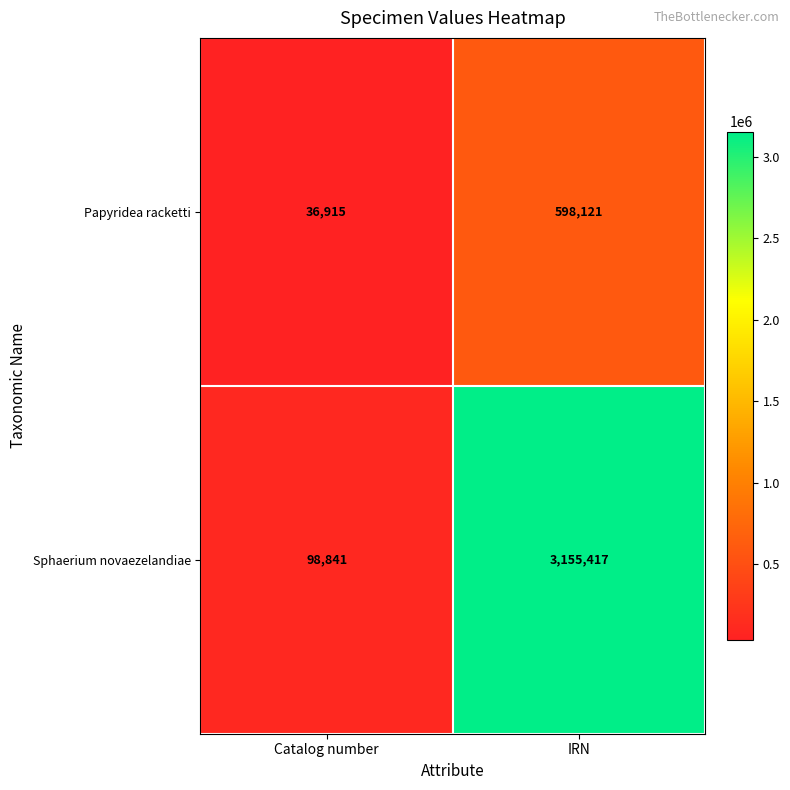

Reading left to right, extract all data points from this chart.

Papyridea racketti: 36915	598121
Sphaerium novaezelandiae: 98841	3155417